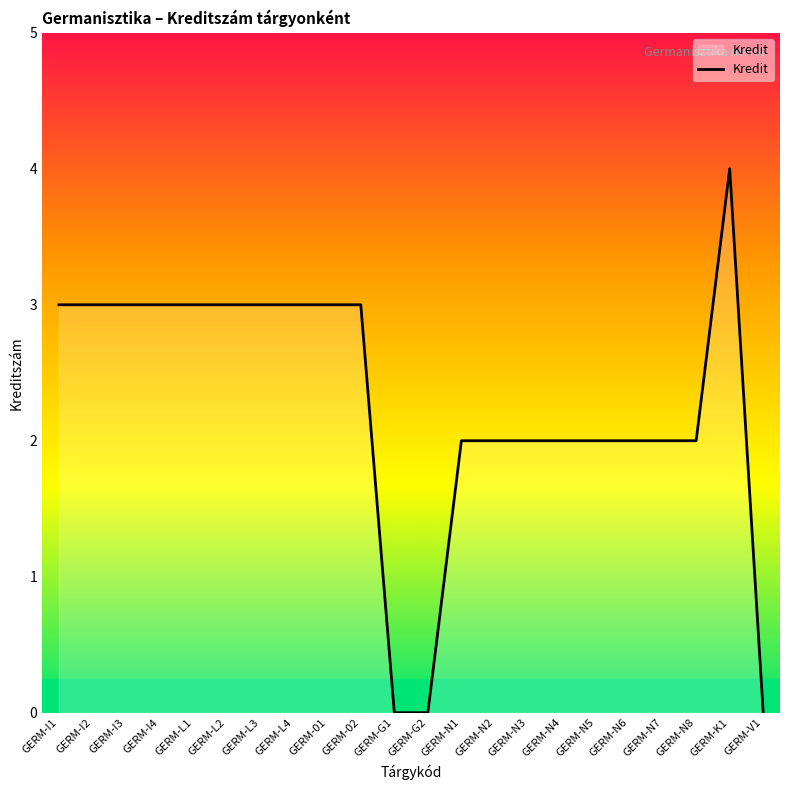

Is it true that the value at GERM-N4 is 2?

True